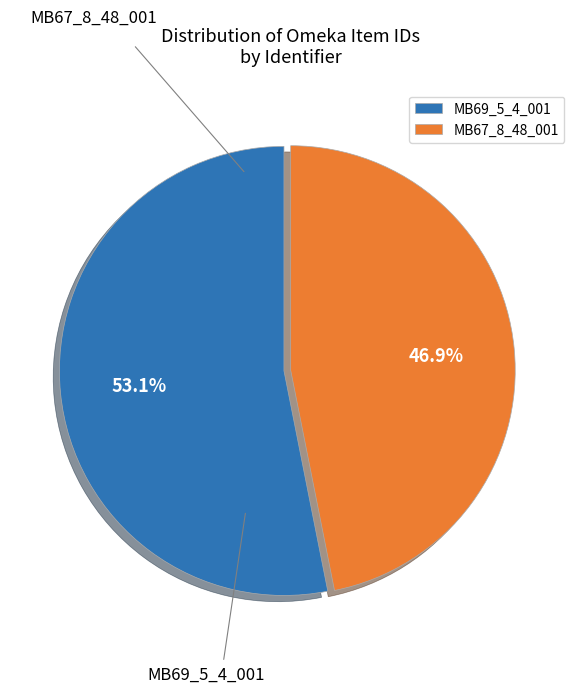

To the nearest percent, what portion does MB69_5_4_001 represent?

53%